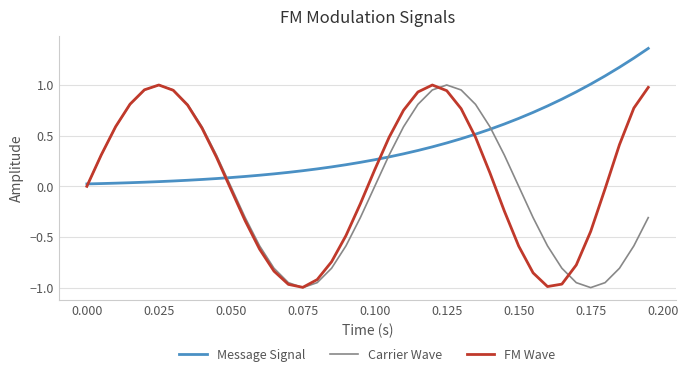

Which series has the largest total across all categories?

Message Signal